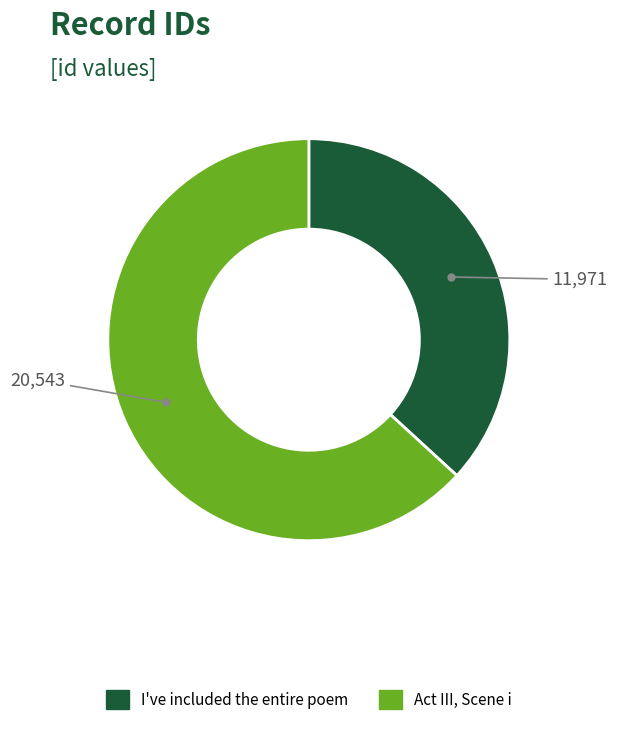

Is the sum of Act III, Scene i and I've included the entire poem greater than half?

Yes